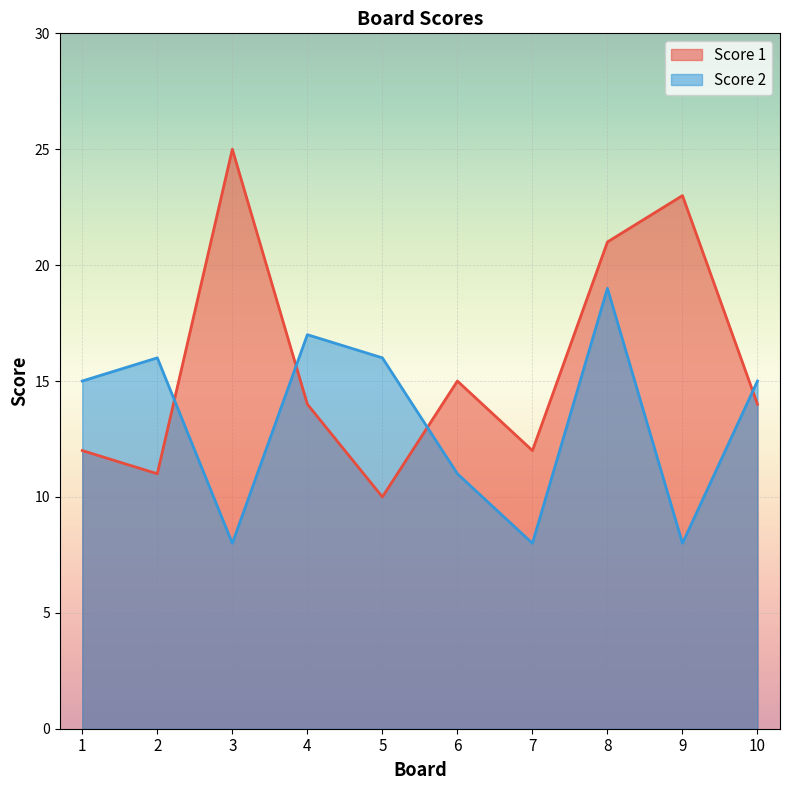

What are all the series names shown in the legend?

Score 1, Score 2